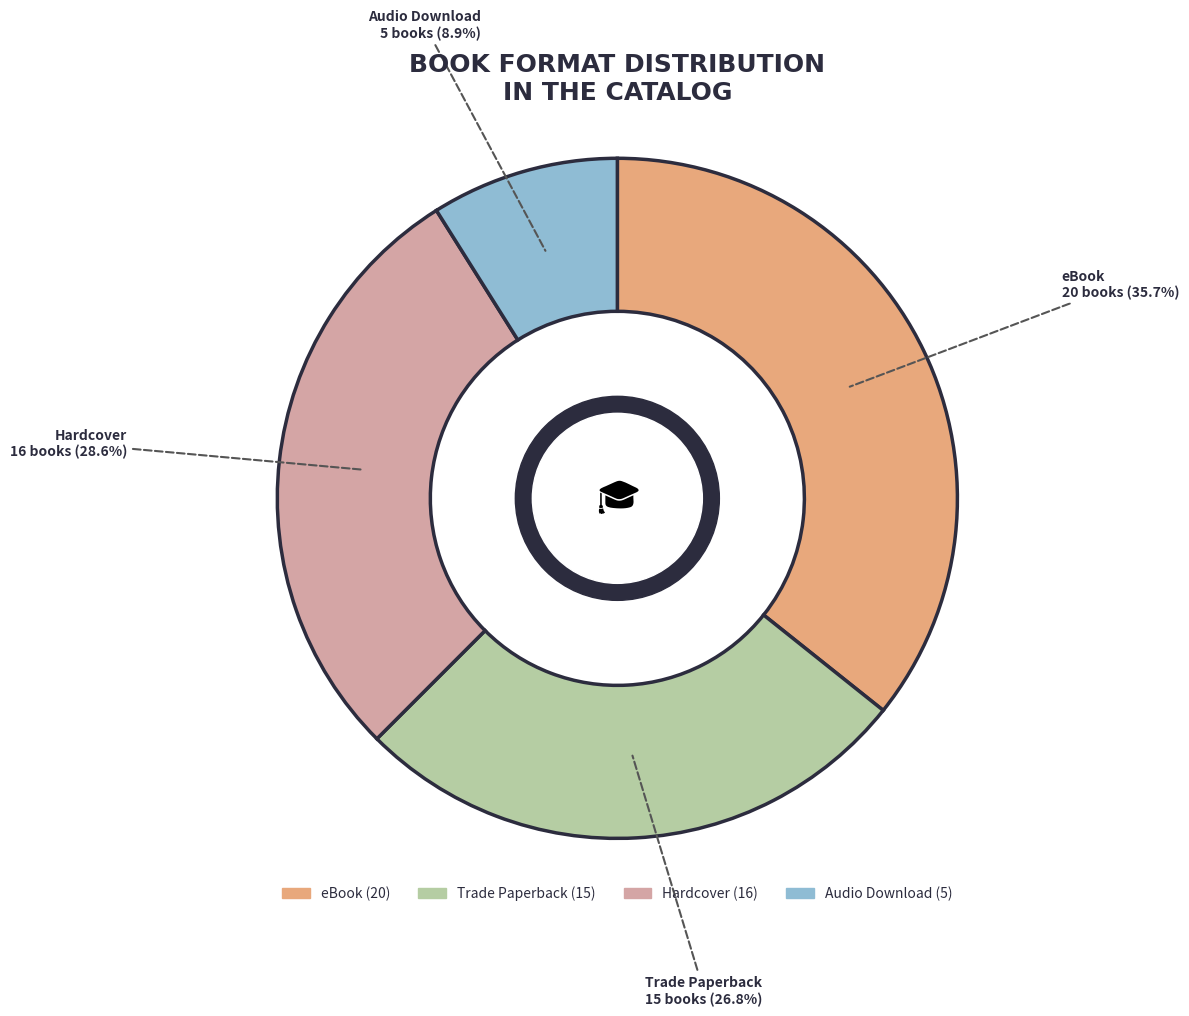

Is there any slice that represents more than half of the pie?

No